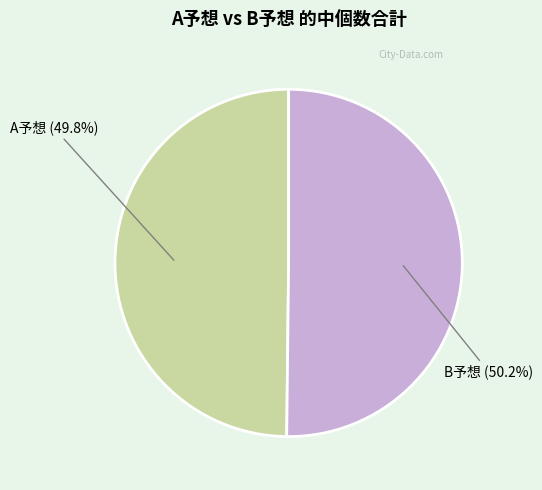

Is there any slice that represents more than half of the pie?

Yes